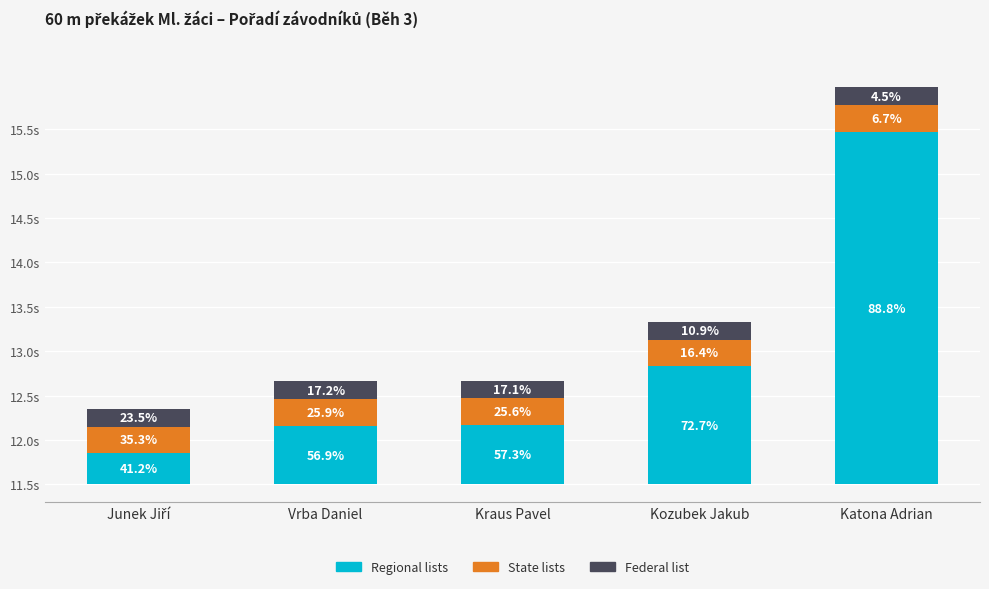

What is the value of the State lists bar at the 1st from the left?

0.3